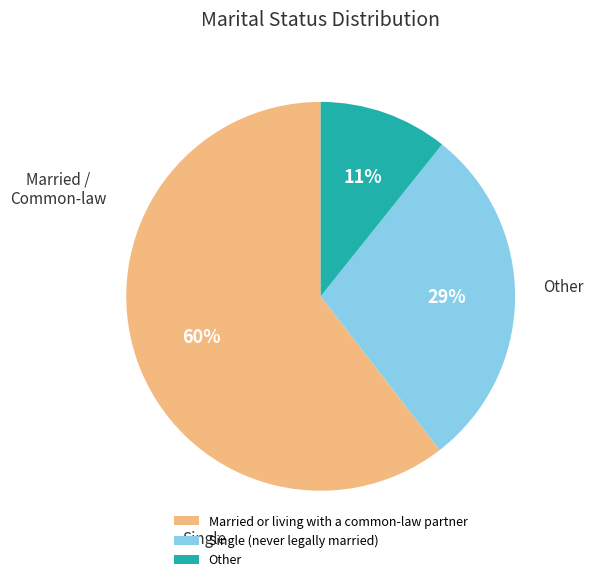

The Other slice represents 11% of the pie. True or false?

True